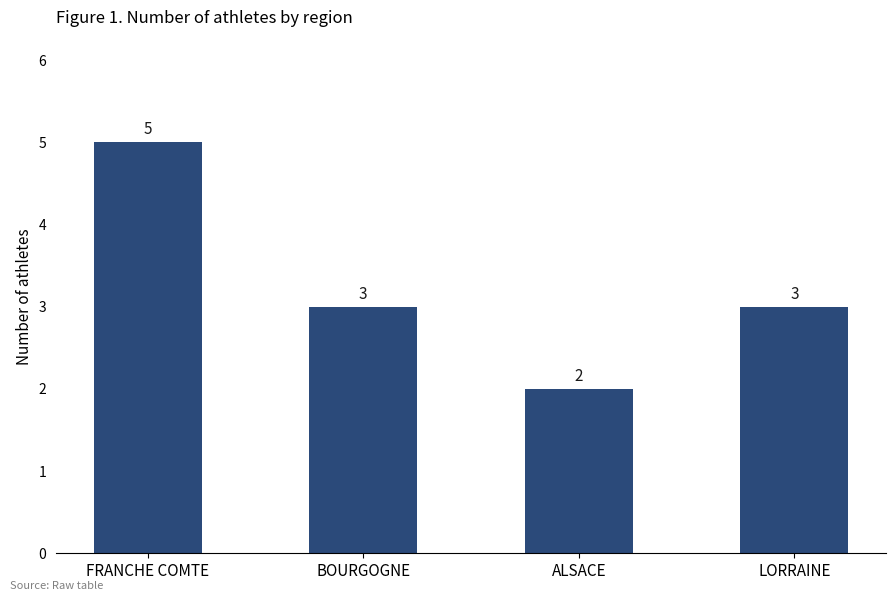

At which label does the data first exceed 3?

FRANCHE COMTE